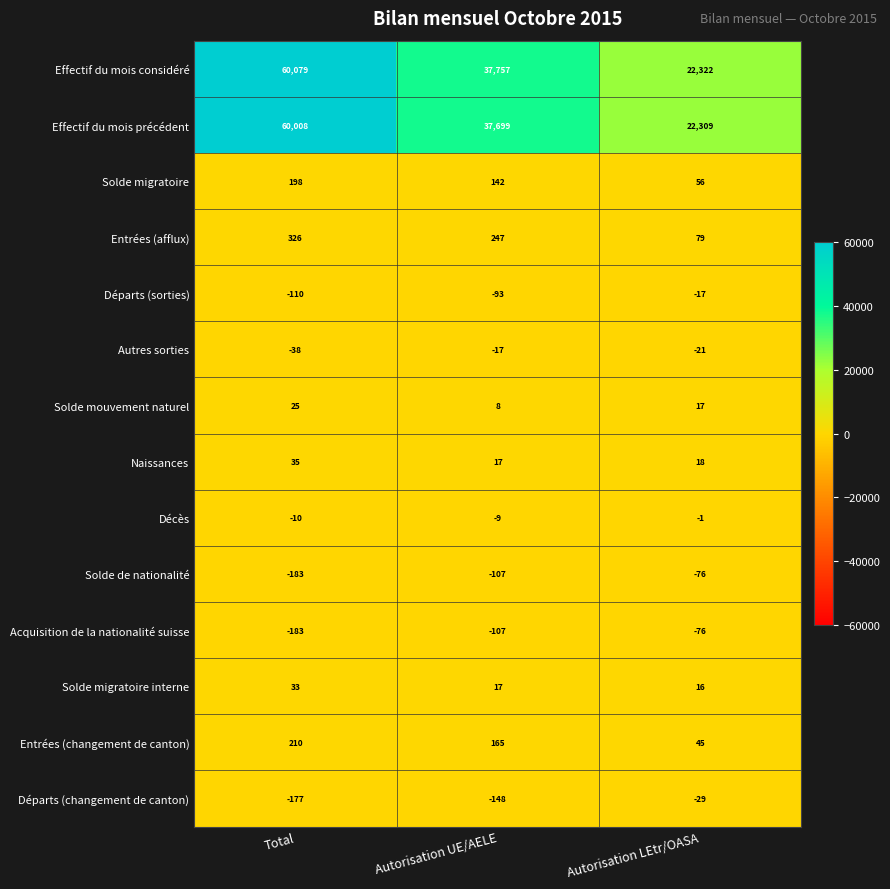

Between Total and Autorisation UE/AELE, which series saw the biggest shift?

Effectif du mois considéré